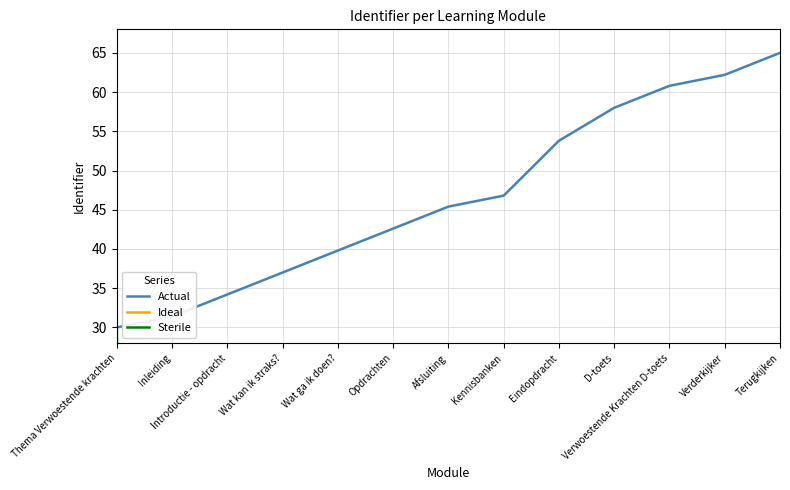

At which label does Ideal first exceed 4245?

Afsluiting